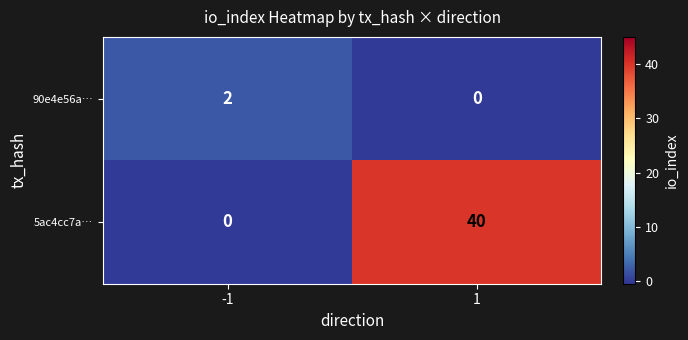

What is the sum of the 5ac4cc7a… values at 1 and -1?

40